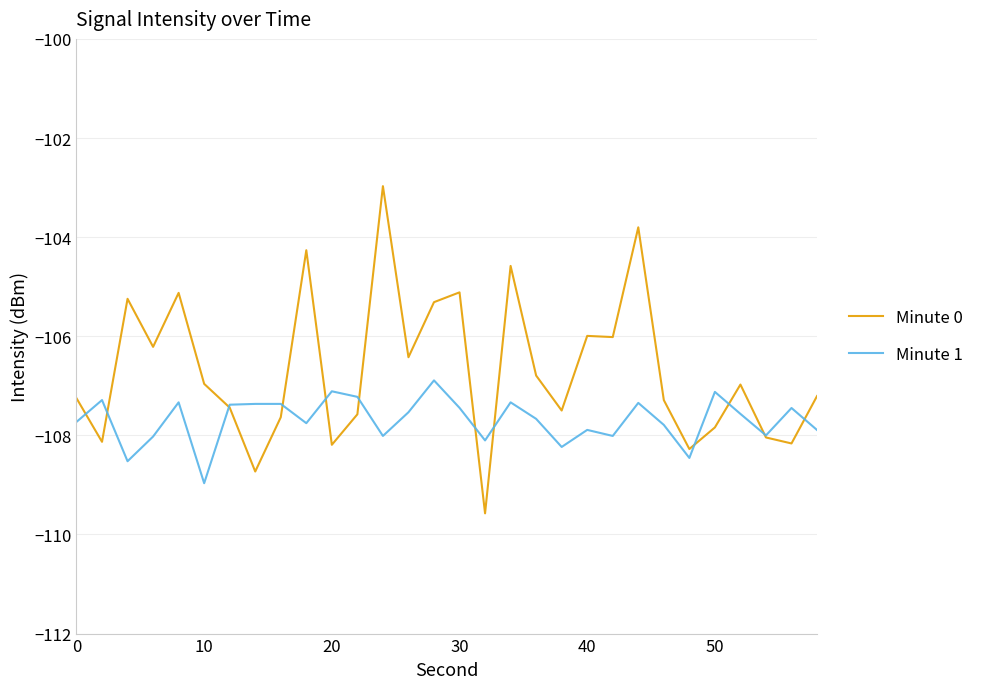

Rank the series by their maximum value, from lowest to highest.

Minute 1, Minute 0